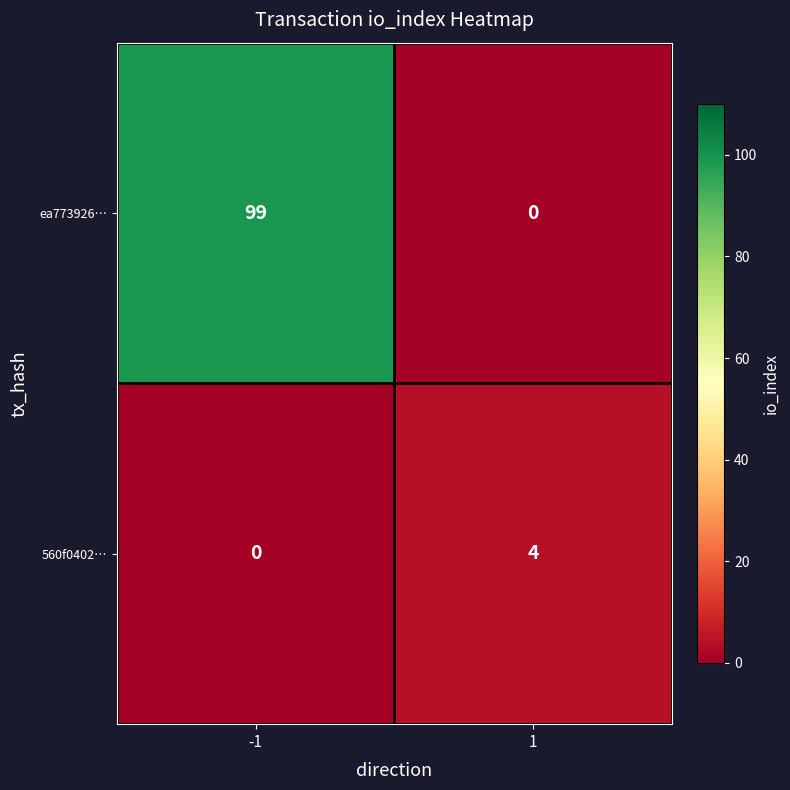

Rank the series by their maximum value, from lowest to highest.

560f0402…, ea773926…